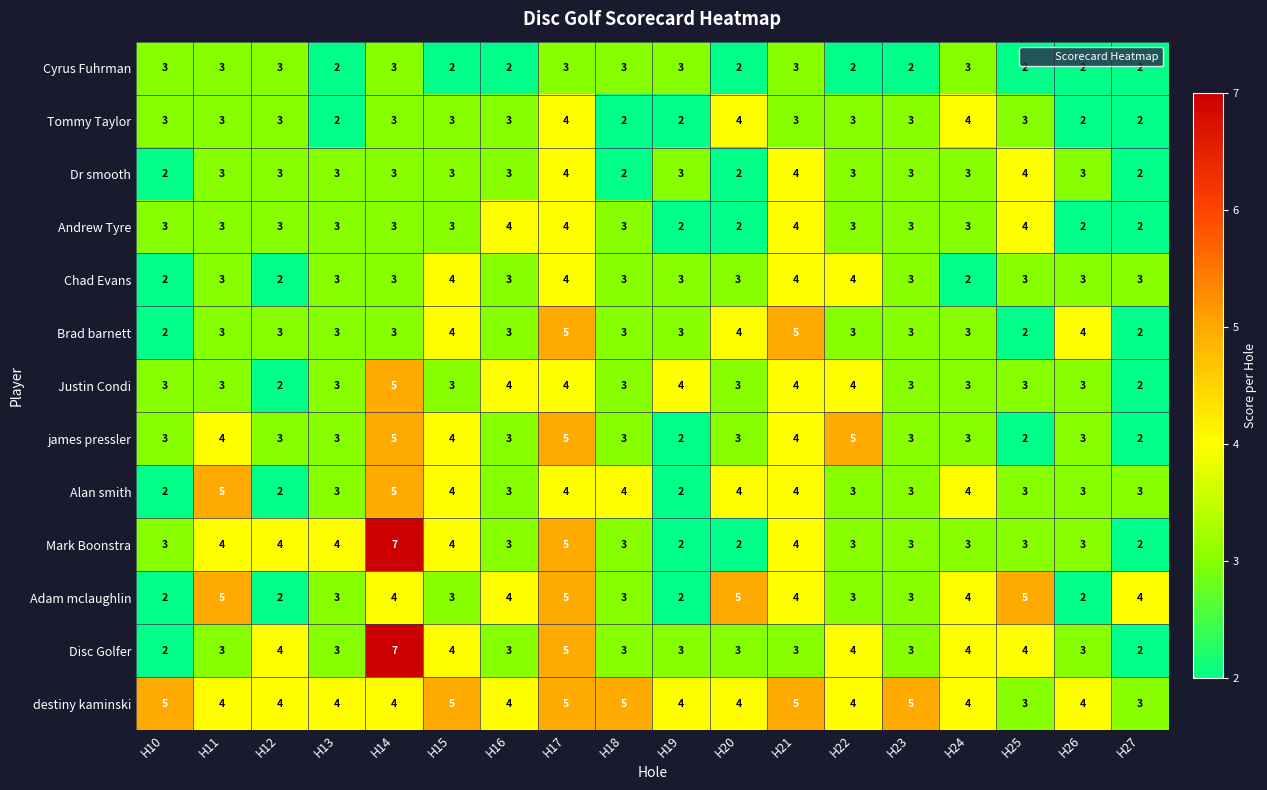

What is the sum of the Tommy Taylor values at H22 and H20?

7